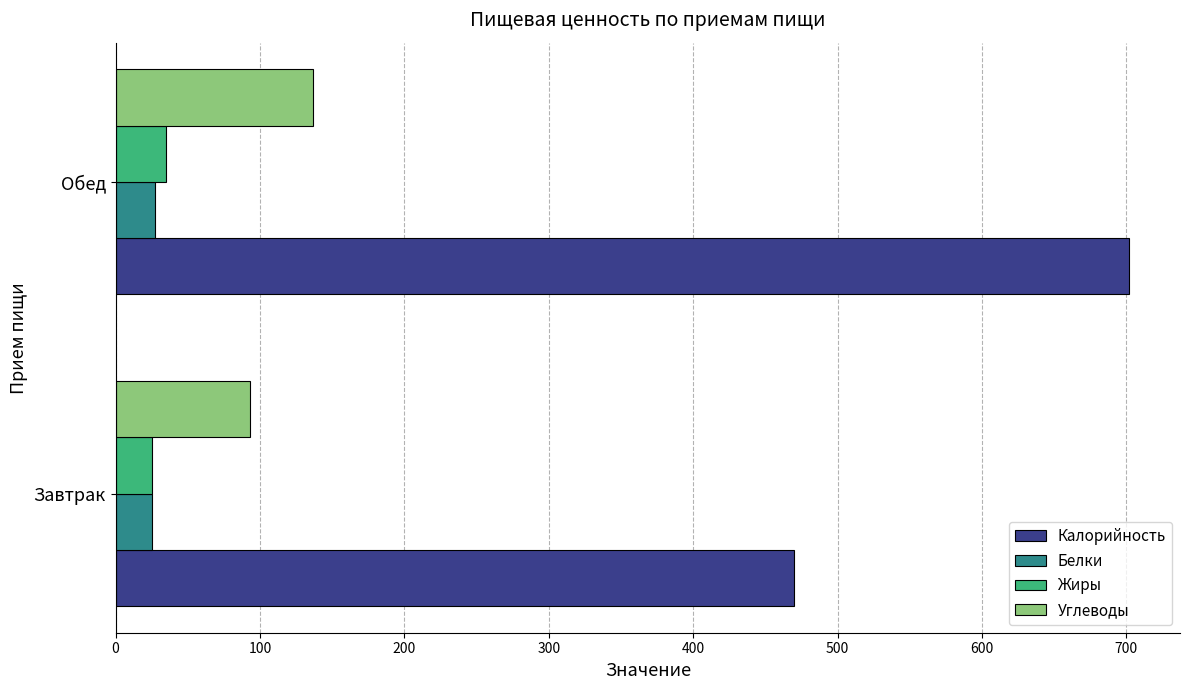

At which category is the sum across all series the highest?

Обед